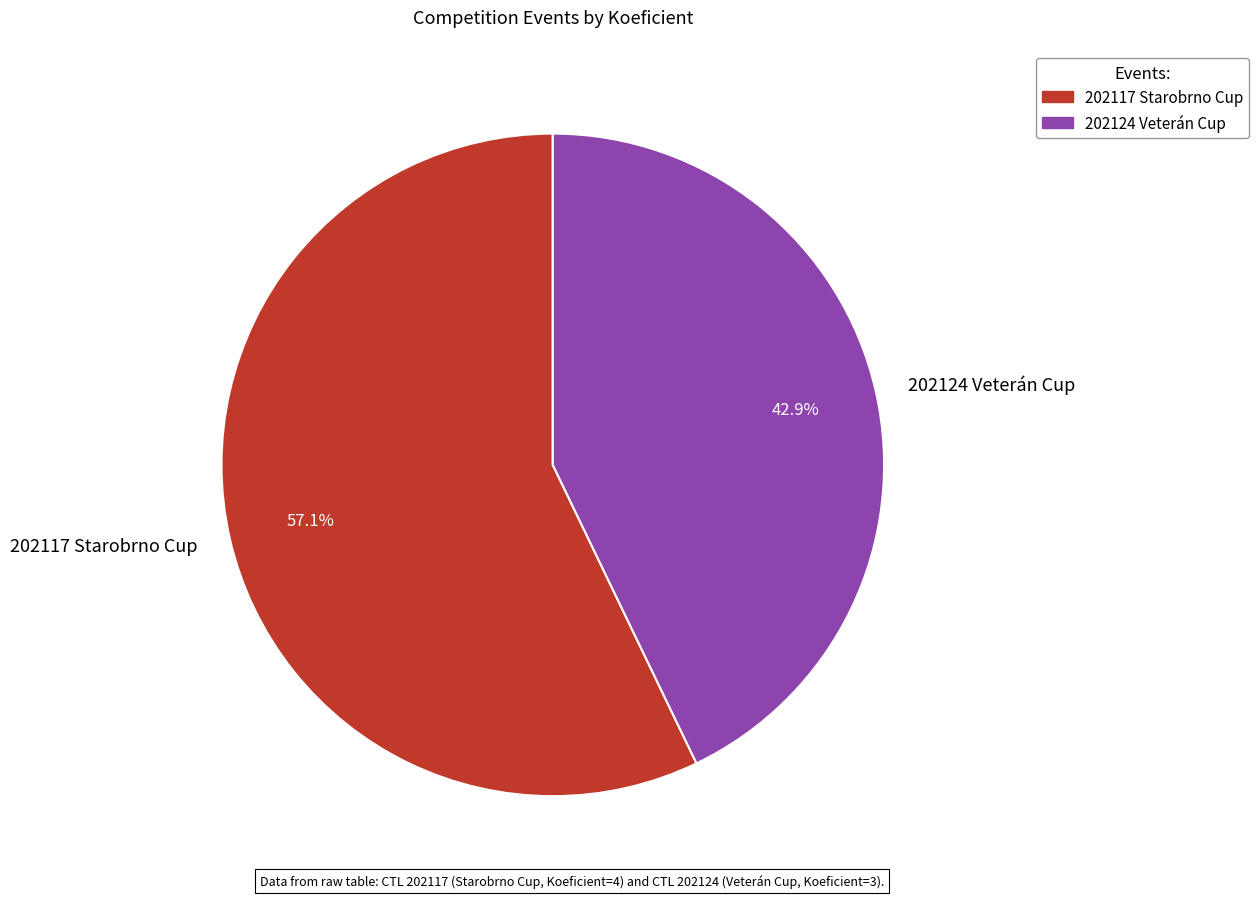

To the nearest percent, what is the difference between the largest and smallest slice percentages?

14%